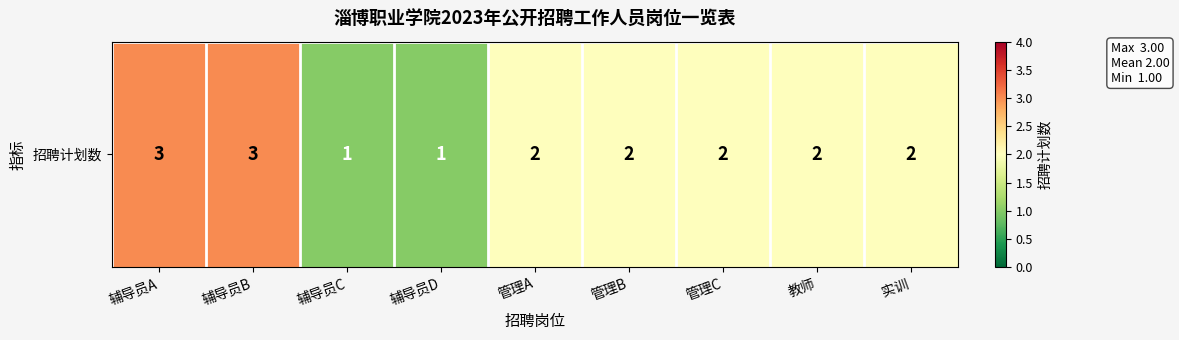

Reading left to right, transcribe all the data shown in this chart.

3	3	1	1	2	2	2	2	2